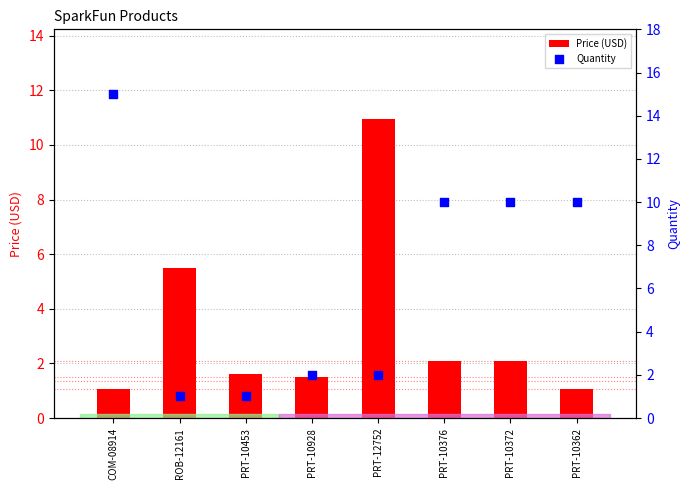

What is the total value across all series at COM-08914?

16.1